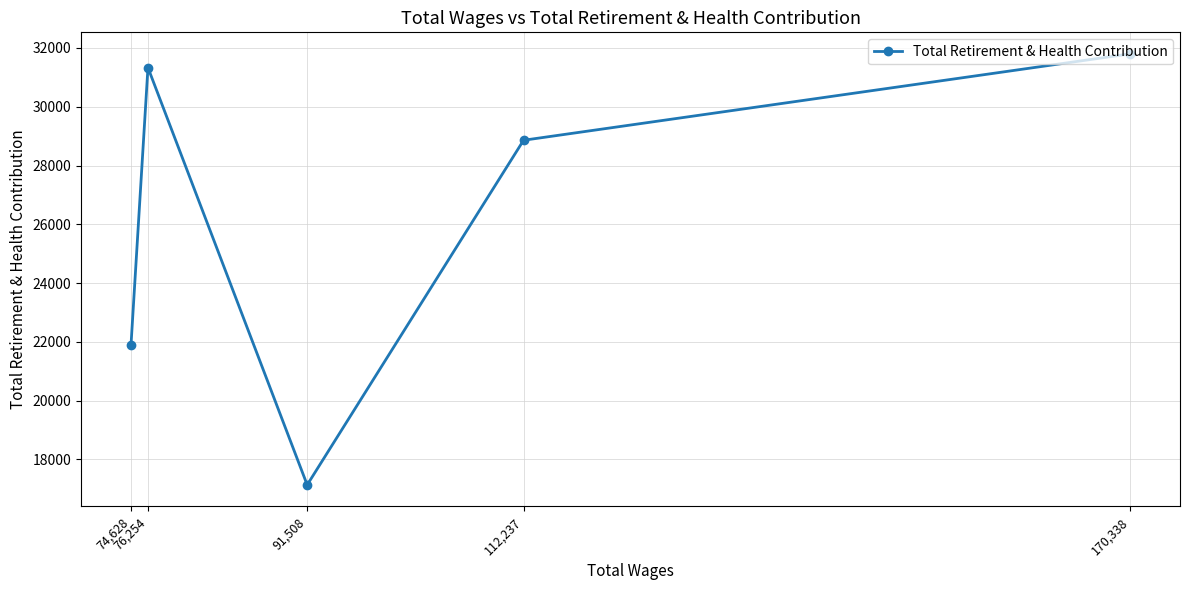

List the labels in order of value, largest first.

170,338, 76,254, 112,237, 74,628, 91,508